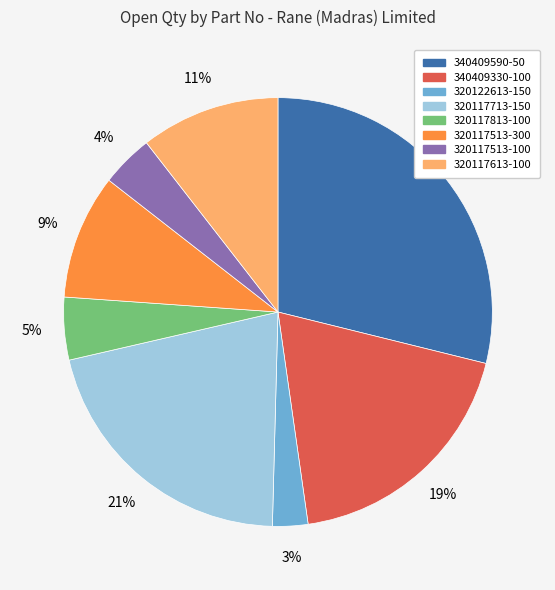

To the nearest percent, what is the difference between the largest and smallest slice percentages?

26%